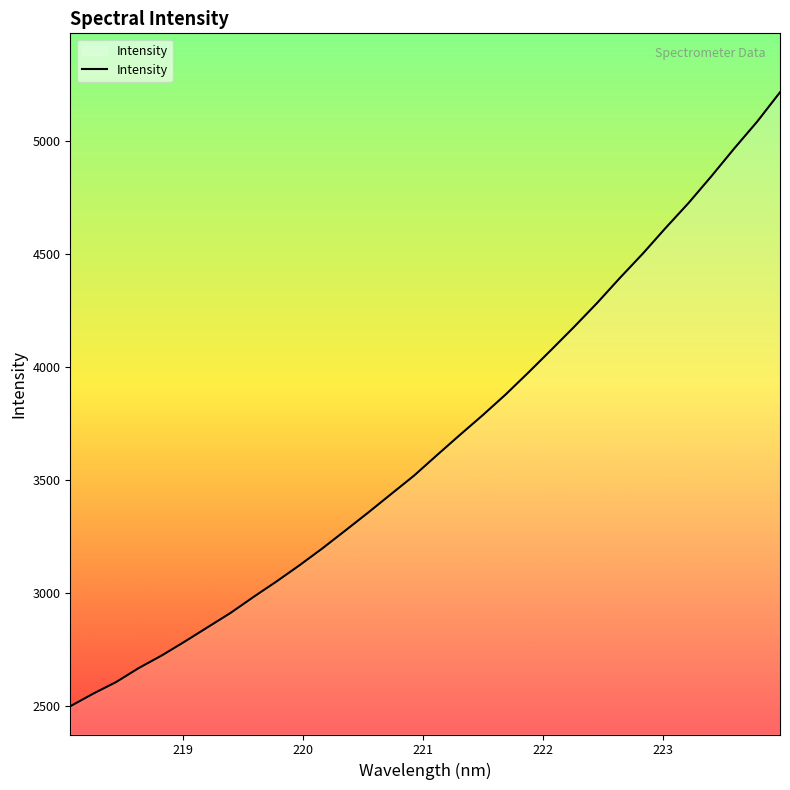

What is the difference between the maximum and minimum values?

2716.2